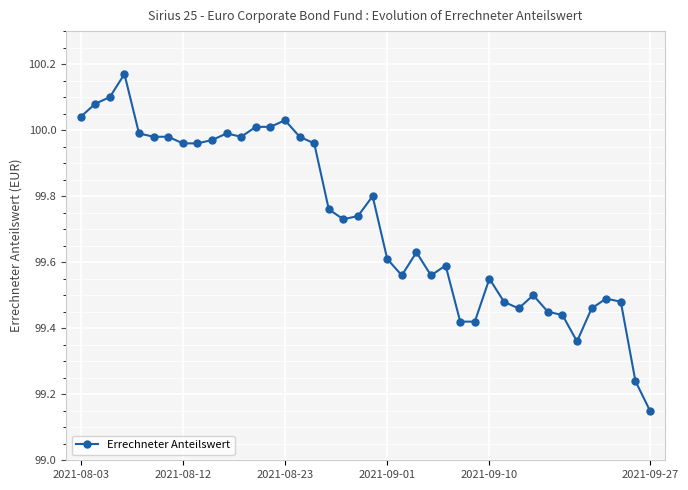

True or false: the data has more than 2 interior local peaks.

True